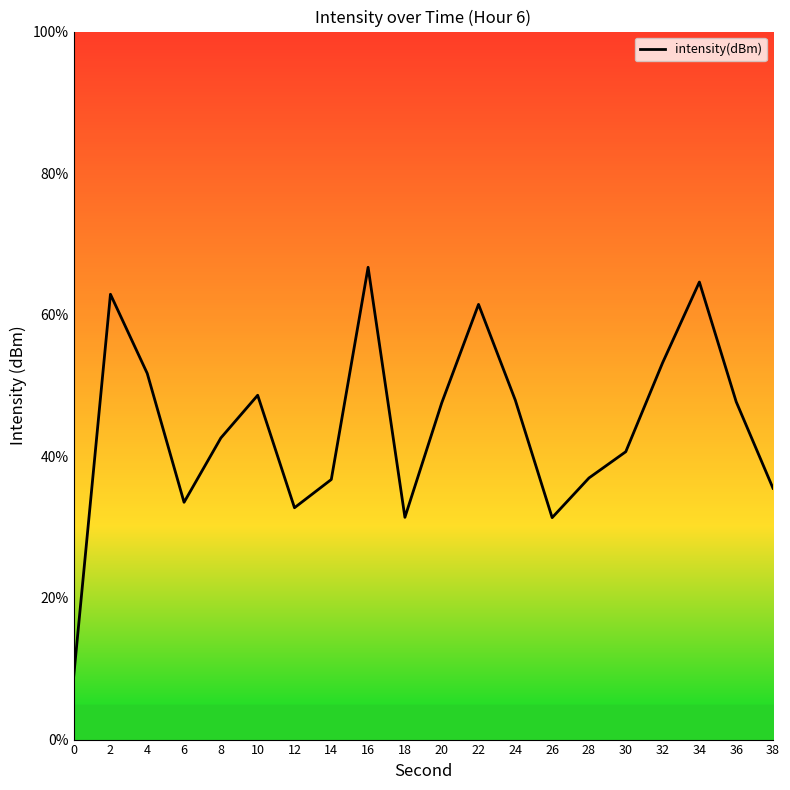

Which has a higher value, 32 or 36?

32